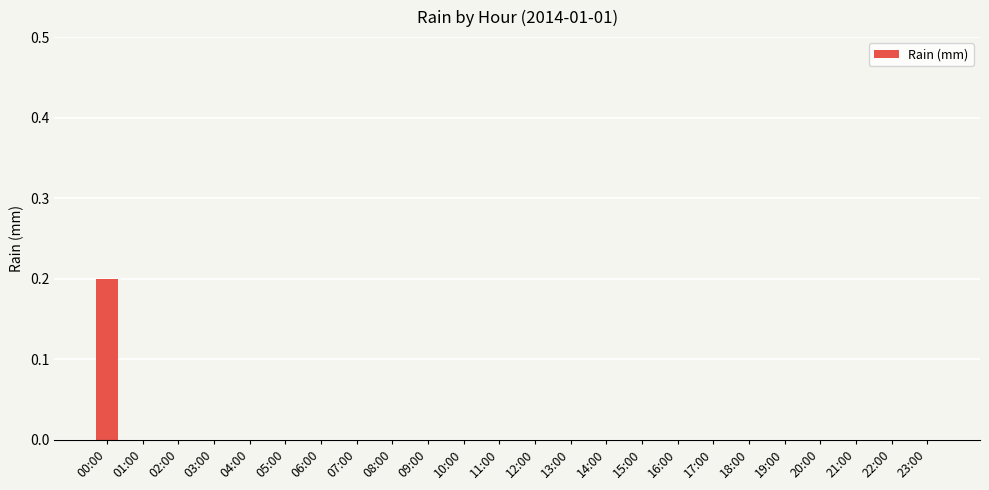

Are the bars grouped side by side (vs. stacked)?

No